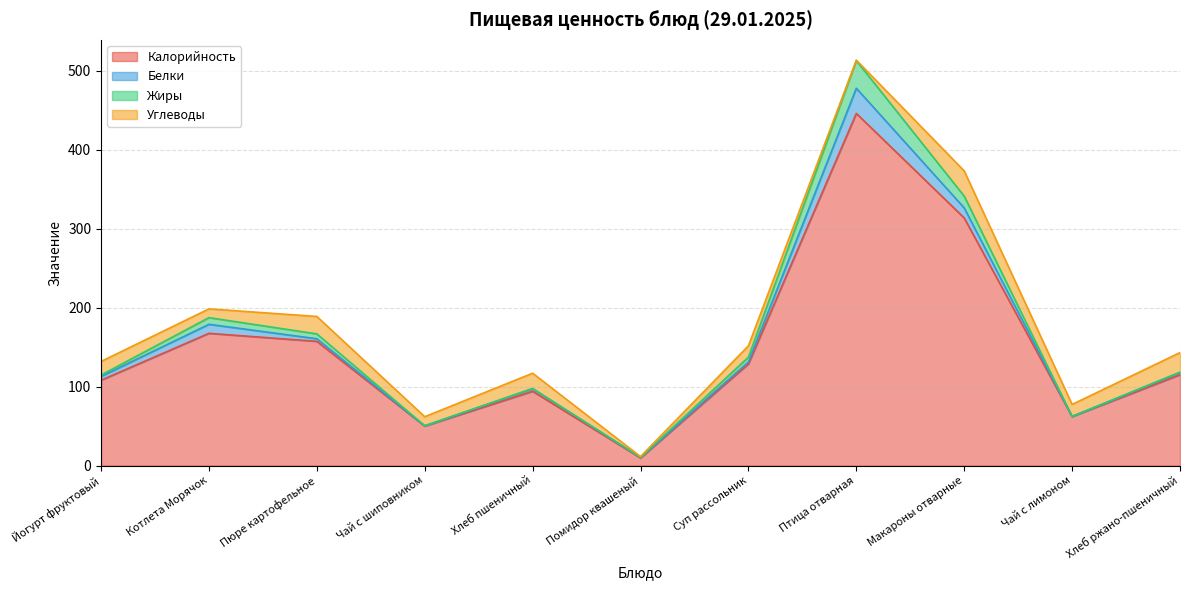

At how many categories does at least one series exceed 18?

10